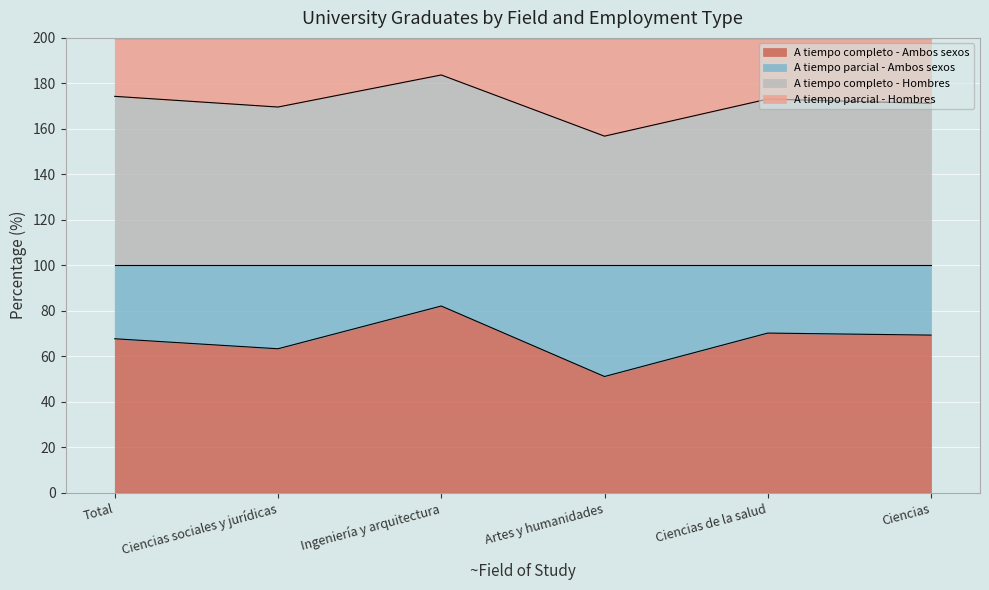

At which label is A tiempo completo - Ambos sexos closest to 66?

Total